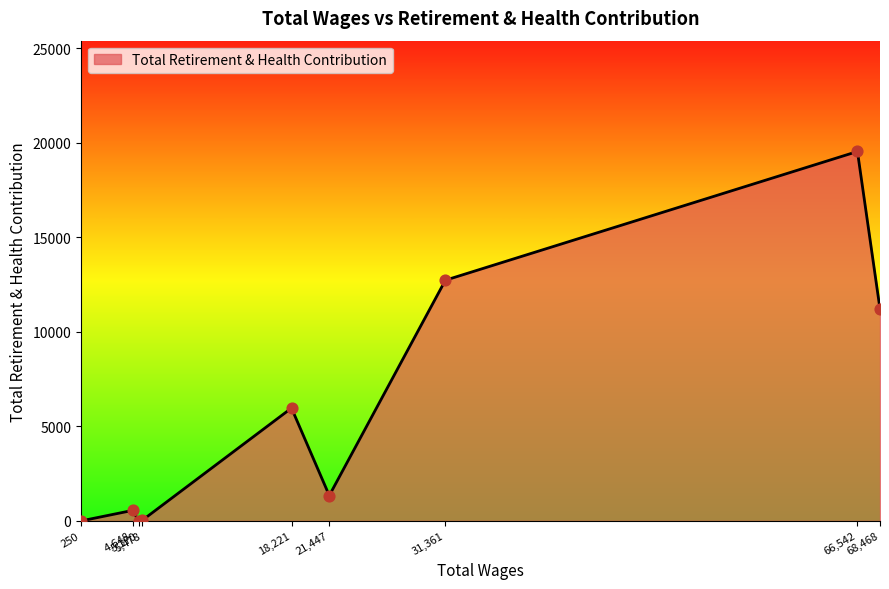

What is the difference between the maximum and minimum values?

19546